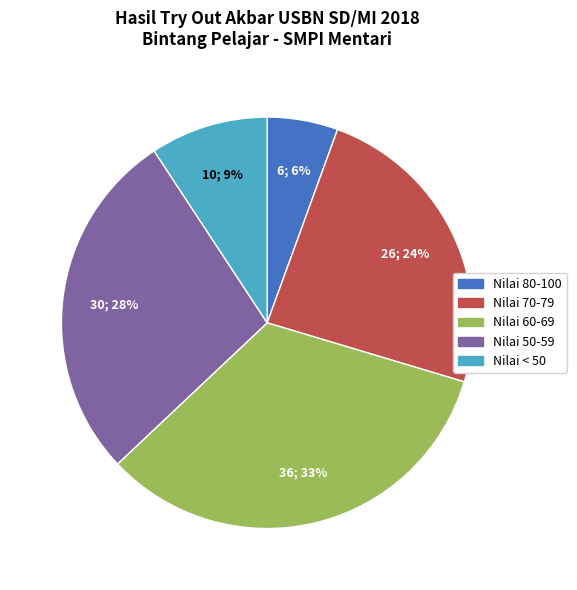

To the nearest percent, what percentage of the pie is Nilai 60-69?

33%